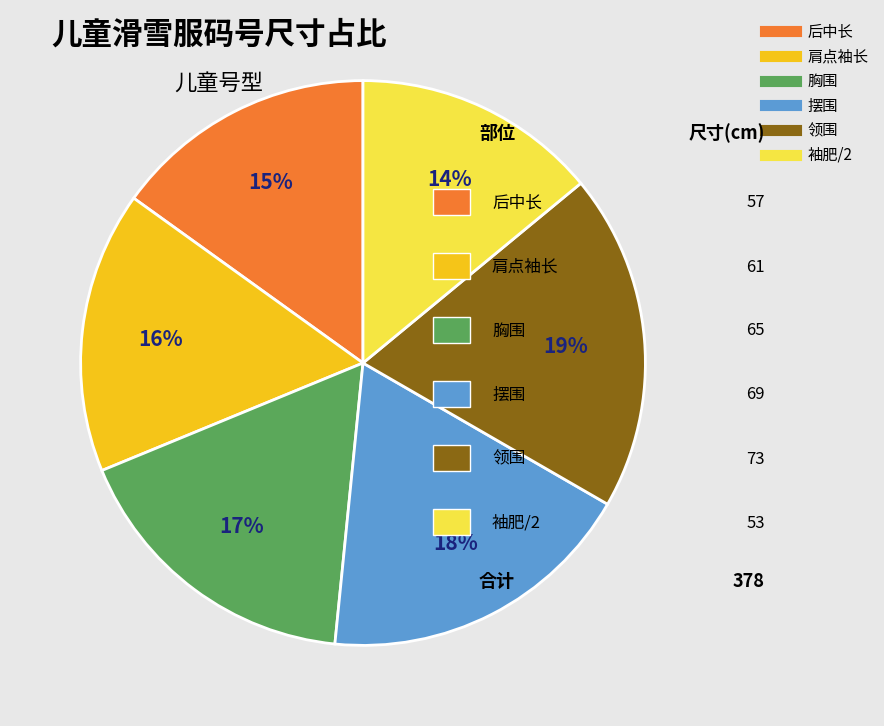

What is the largest slice in the pie chart?

领围